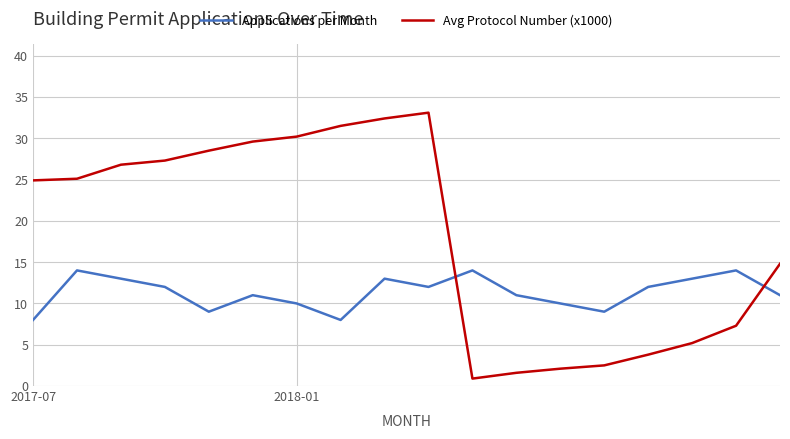

What is the difference between the maximum and minimum values in the Avg Protocol Number (x1000) series?

32.2